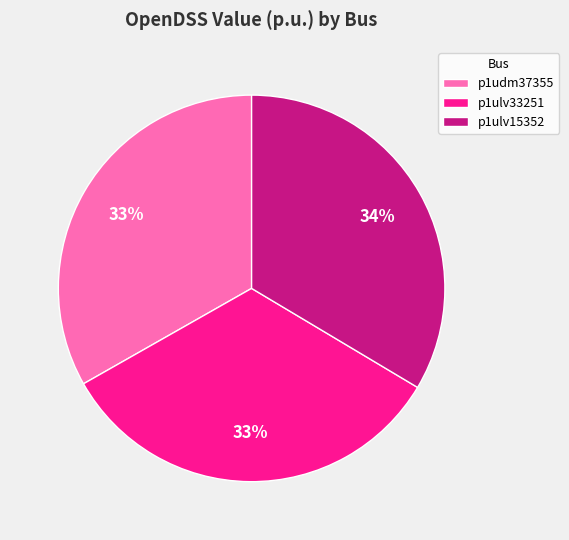

Do p1ulv15352 and p1udm37355 together represent more than half of the pie?

Yes